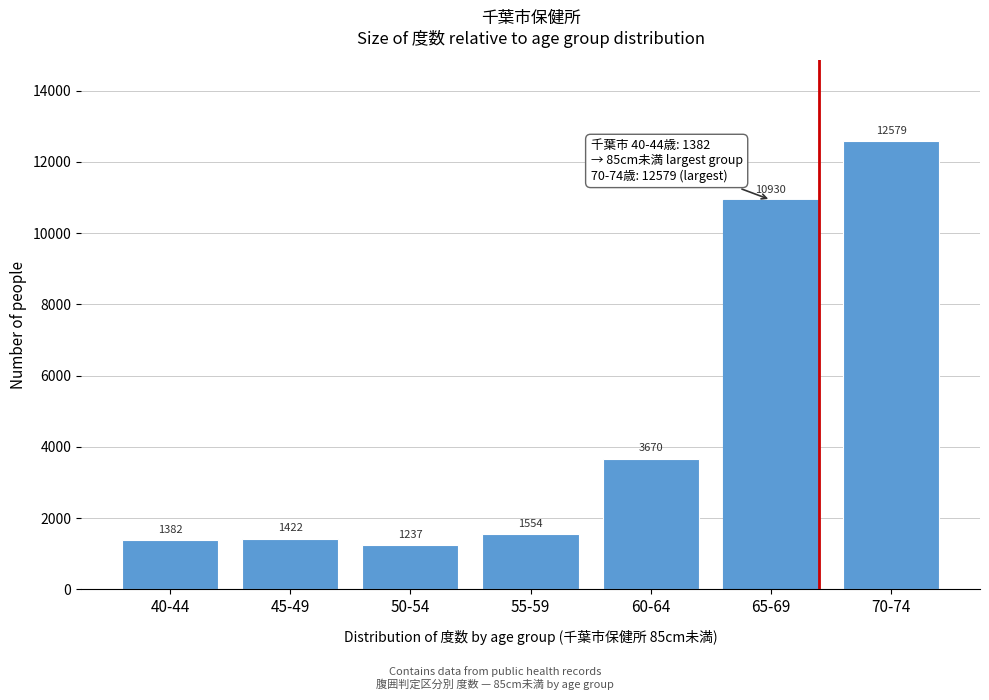

Reading left to right, list all the values displayed in this chart.

1382	1422	1237	1554	3670	10930	12579